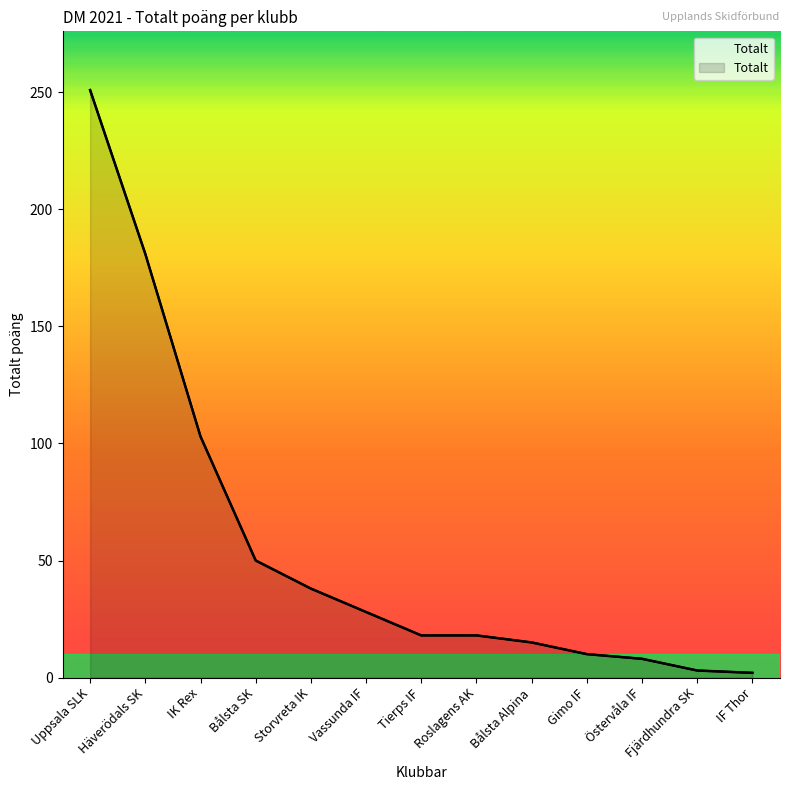

Where does the data first go above 18?

Uppsala SLK